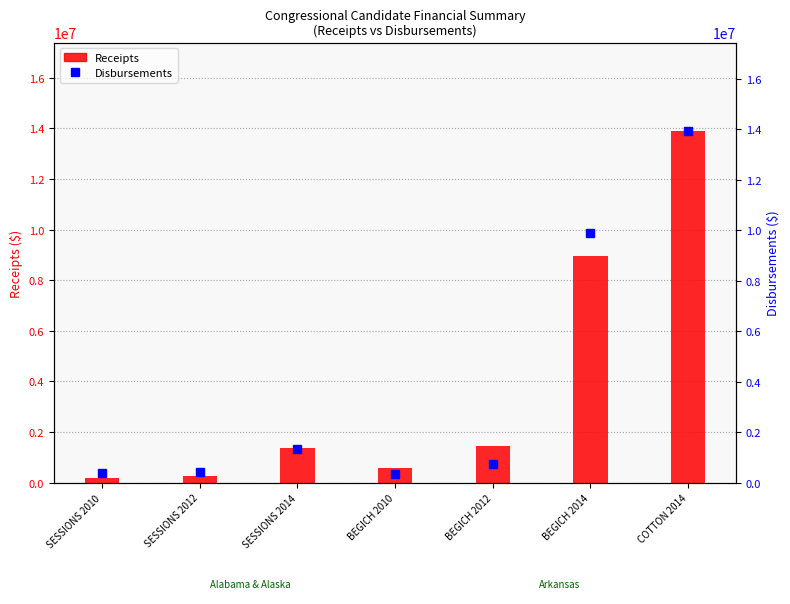

Which category has the highest value in the Disbursements series?

COTTON 2014